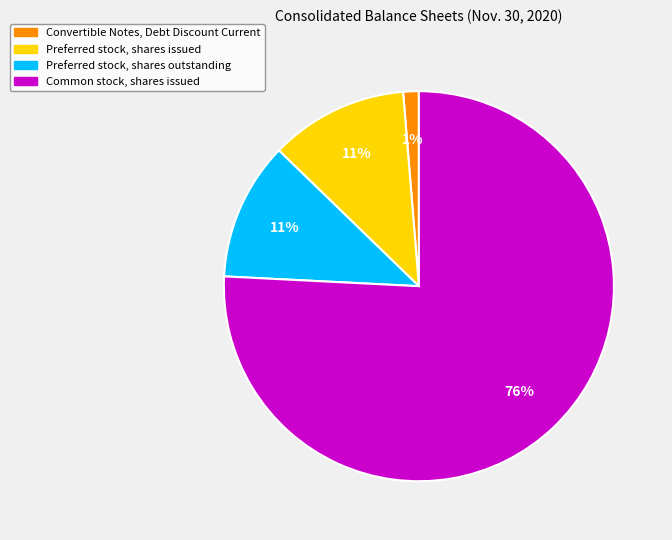

What is the largest slice in the pie chart?

Common stock, shares issued